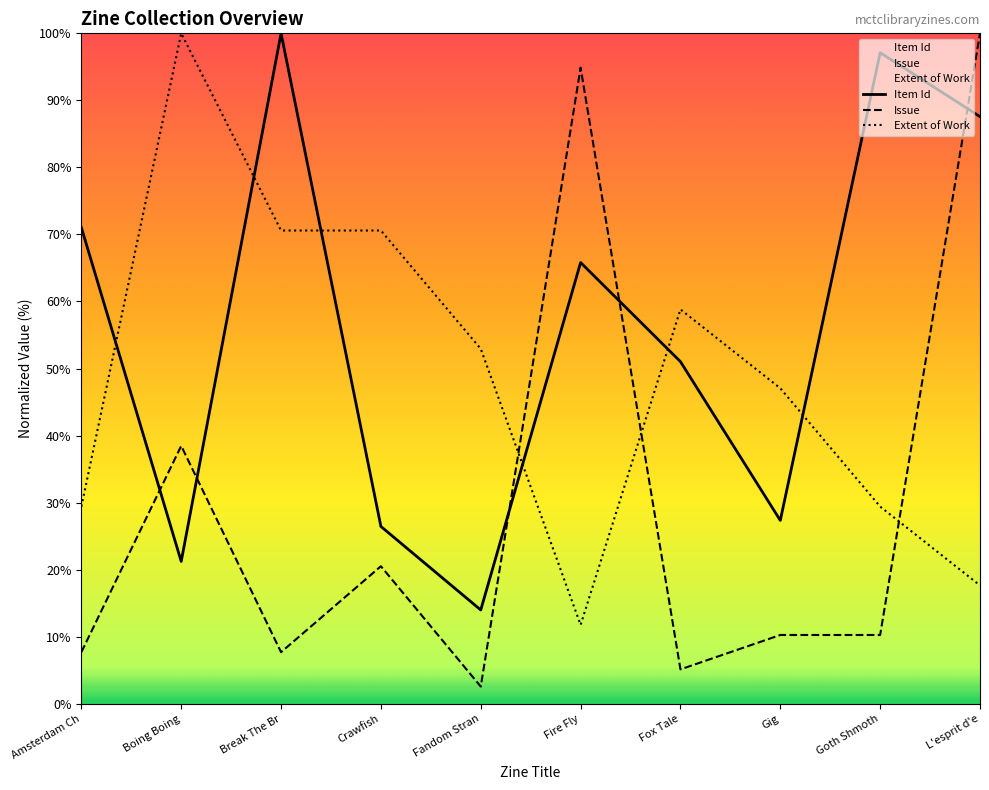

True or false: Issue has a value of 38.5 at Boing Boing.

True